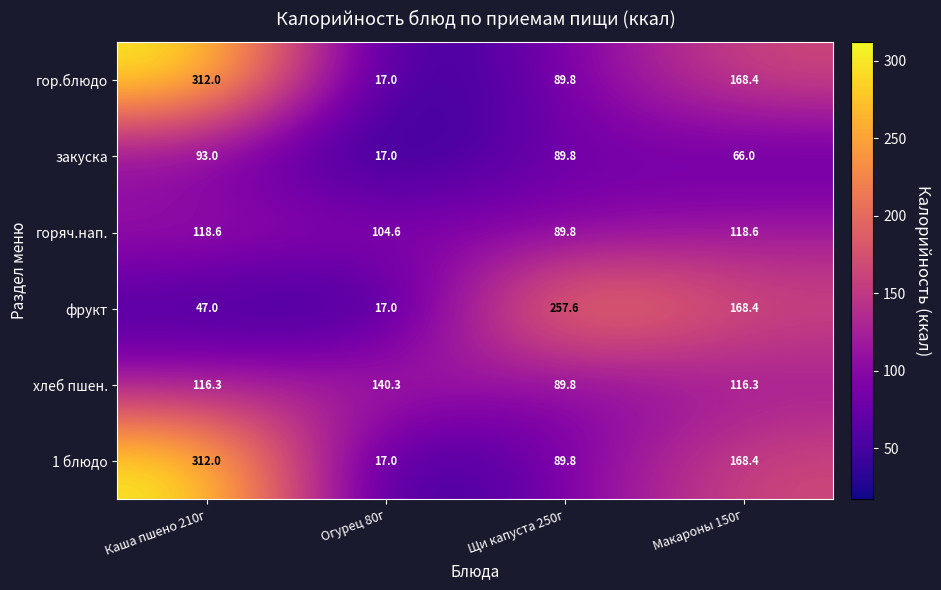

What is the spread (max minus min) of values at Макароны 150г?

102.4